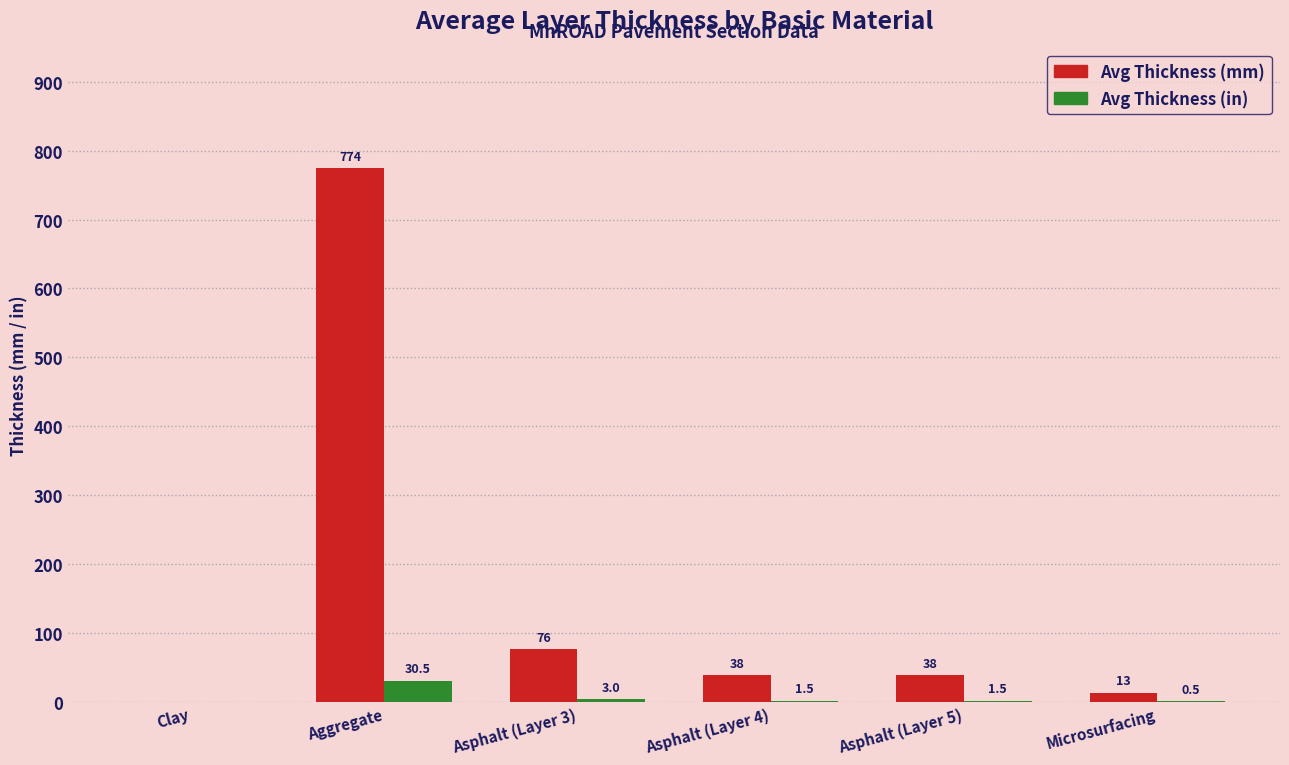

Is it true that Avg Thickness (in) equals 1.5 at Asphalt (Layer 4)?

True